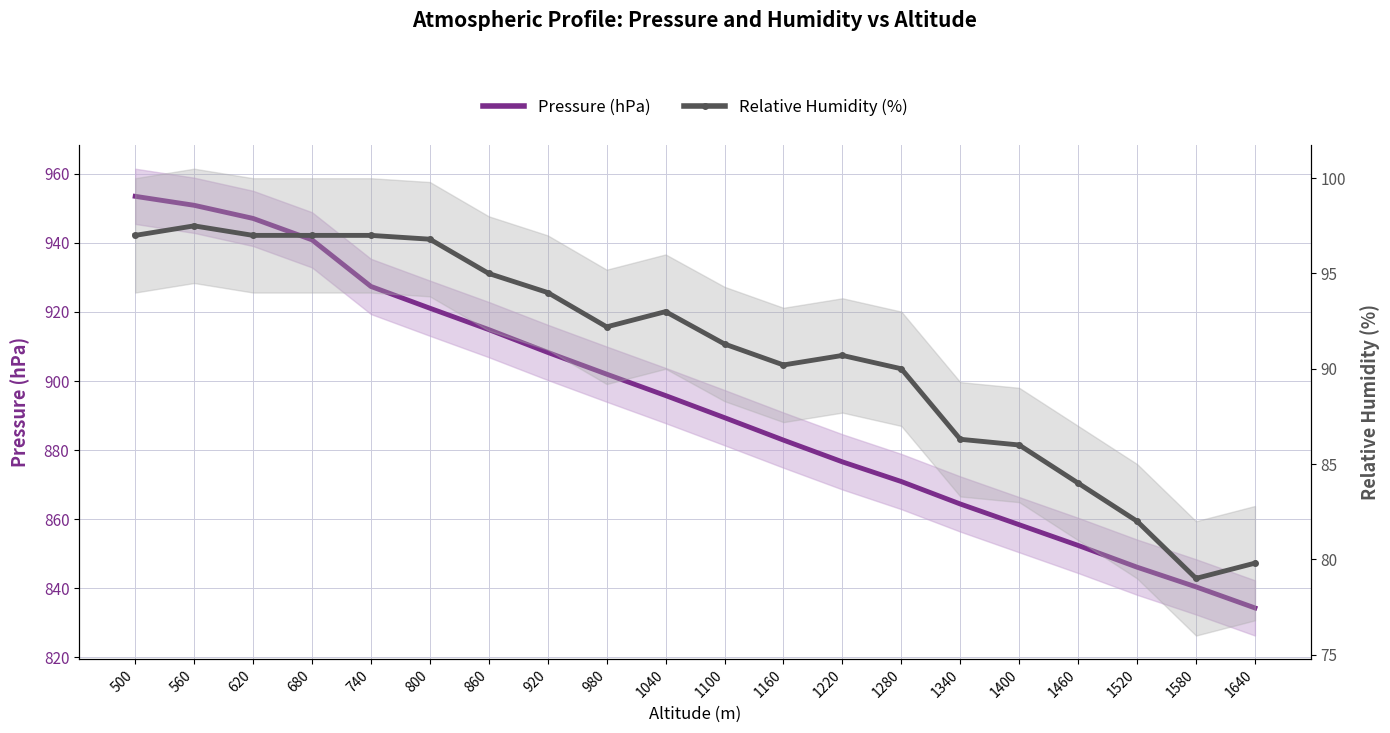

What is the minimum value shown in the chart?

79.0